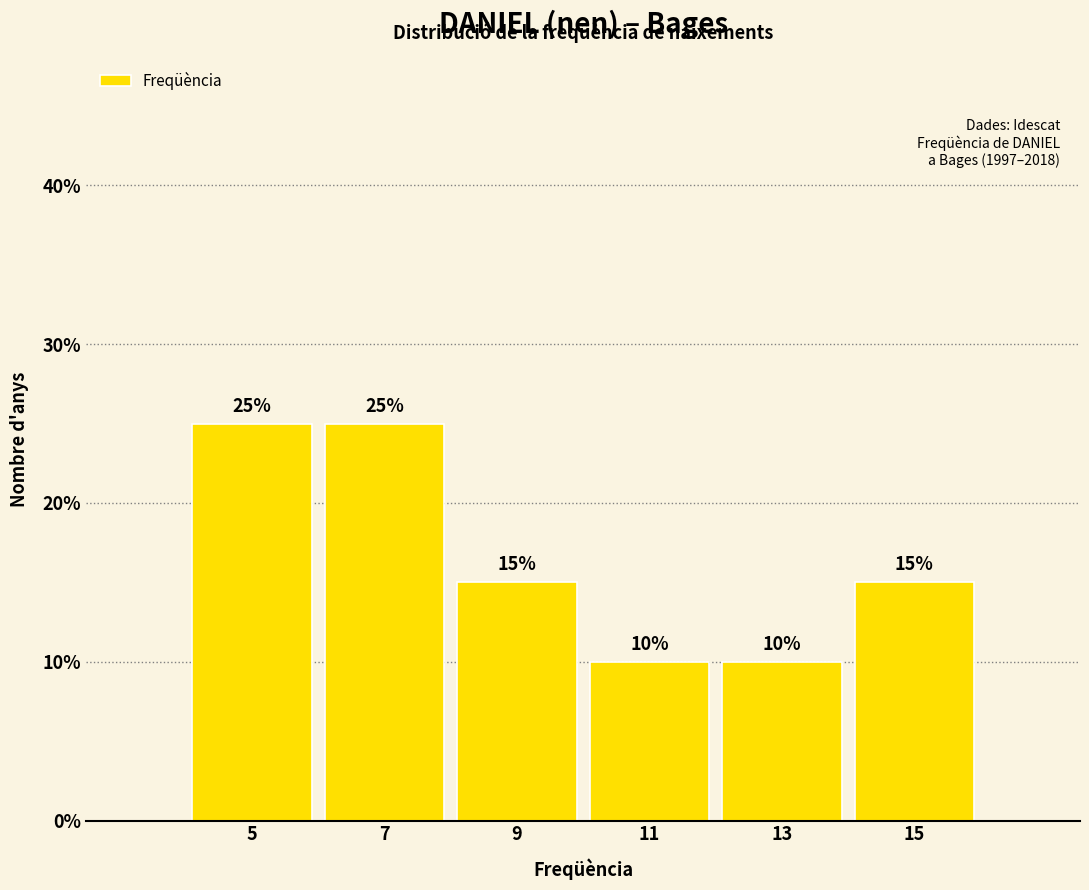

Reading right to left, transcribe all the data shown in this chart.

15	10	10	15	25	25